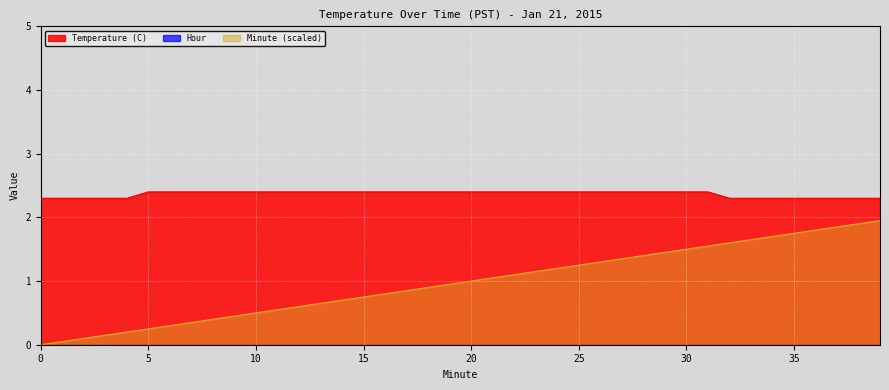

Reading left to right, extract all data points from this chart.

Temperature (C): 0=2.3	1=2.3	2=2.3	3=2.3	4=2.3	5=2.4	6=2.4	7=2.4	8=2.4	9=2.4	10=2.4	11=2.4	12=2.4	13=2.4	14=2.4	15=2.4	16=2.4	17=2.4	18=2.4	19=2.4	20=2.4	21=2.4	22=2.4	23=2.4	24=2.4	25=2.4	26=2.4	27=2.4	28=2.4	29=2.4	30=2.4	31=2.4	32=2.3	33=2.3	34=2.3	35=2.3	36=2.3	37=2.3	38=2.3	39=2.3
Minute: 0=0.0	1=0.1	2=0.1	3=0.2	4=0.2	5=0.2	6=0.3	7=0.4	8=0.4	9=0.5	10=0.5	11=0.6	12=0.6	13=0.7	14=0.7	15=0.8	16=0.8	17=0.9	18=0.9	19=1.0	20=1.0	21=1.1	22=1.1	23=1.2	24=1.2	25=1.2	26=1.3	27=1.4	28=1.4	29=1.5	30=1.5	31=1.6	32=1.6	33=1.7	34=1.7	35=1.8	36=1.8	37=1.9	38=1.9	39=2.0